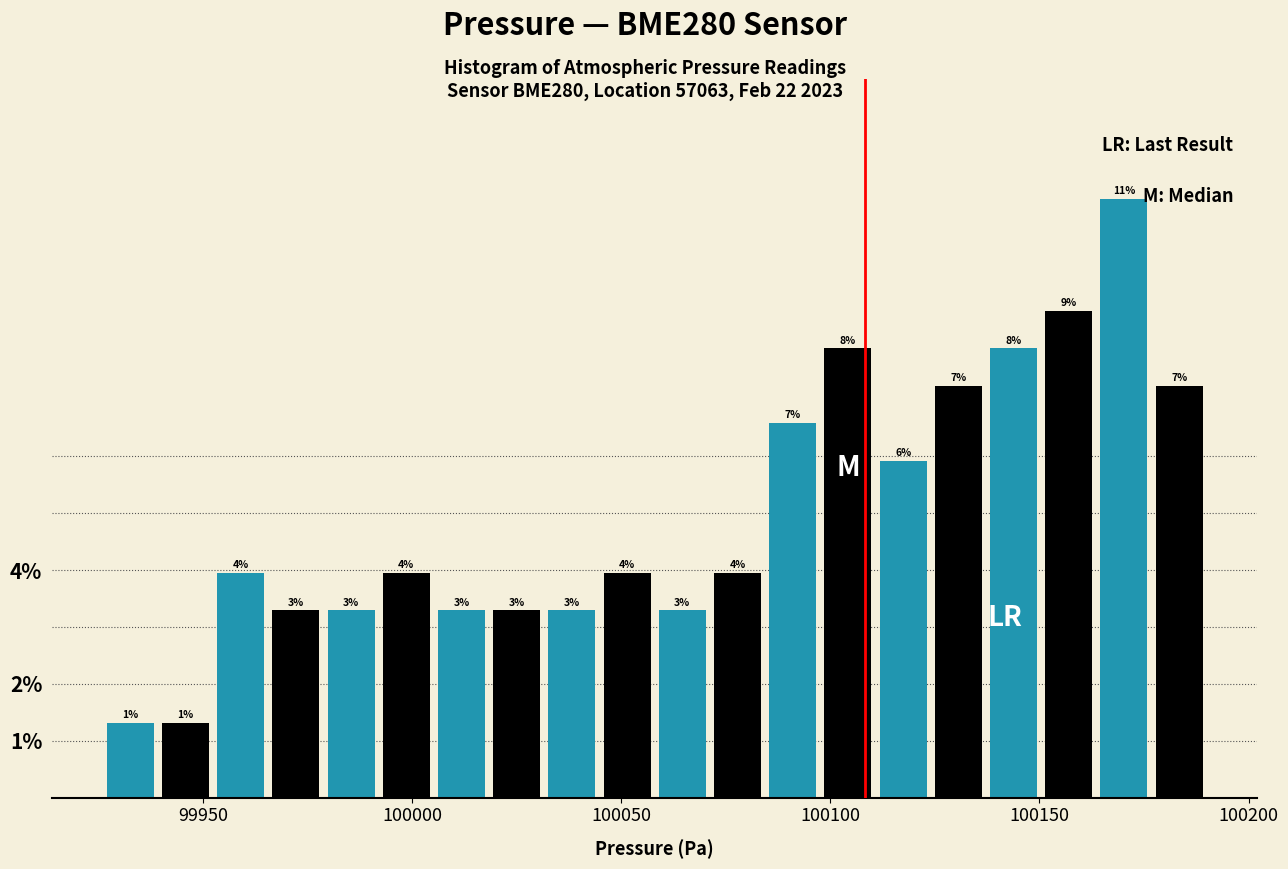

Read against the x-axis, roughly where is the centre of the tallest bar?

100170